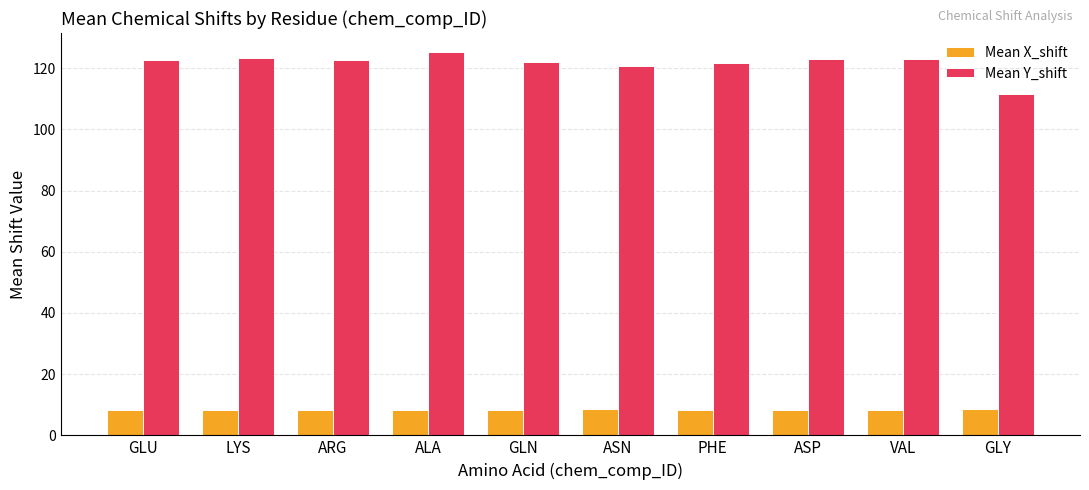

Rank the series at GLY from highest to lowest value.

Mean Y_shift, Mean X_shift